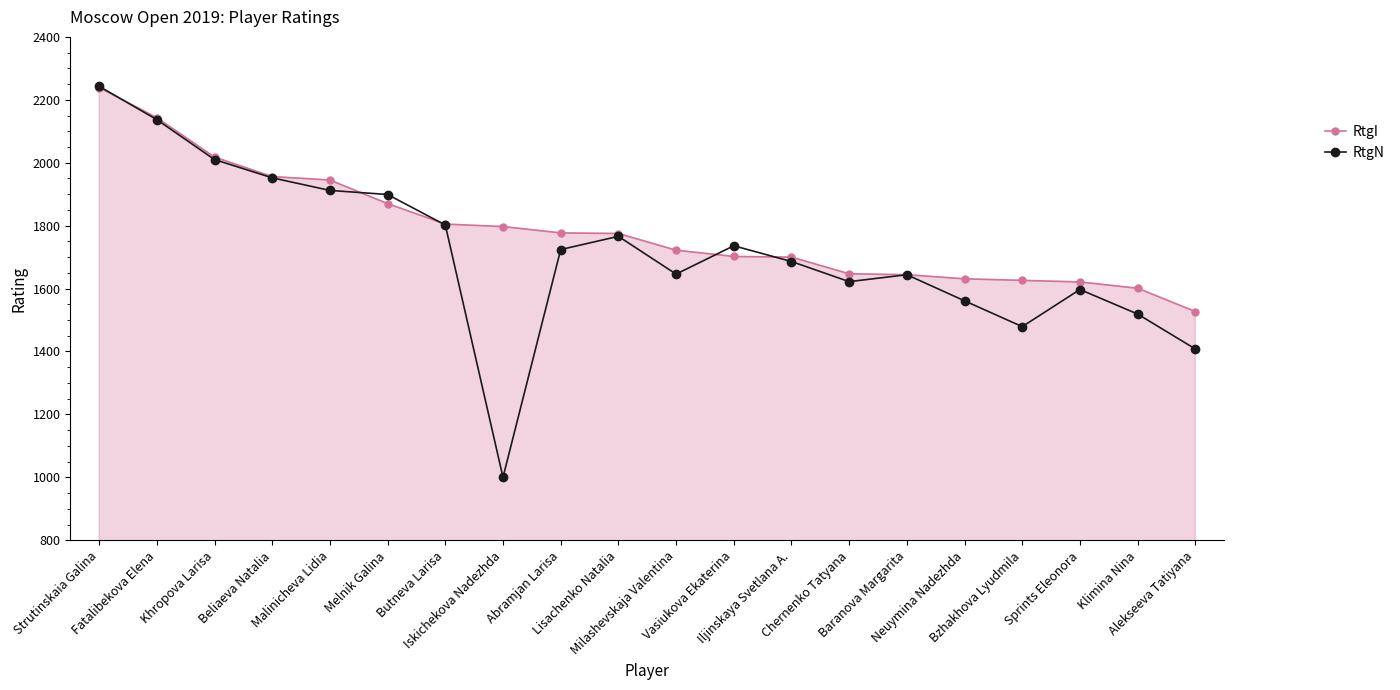

Which series has the widest spread of values?

RtgN